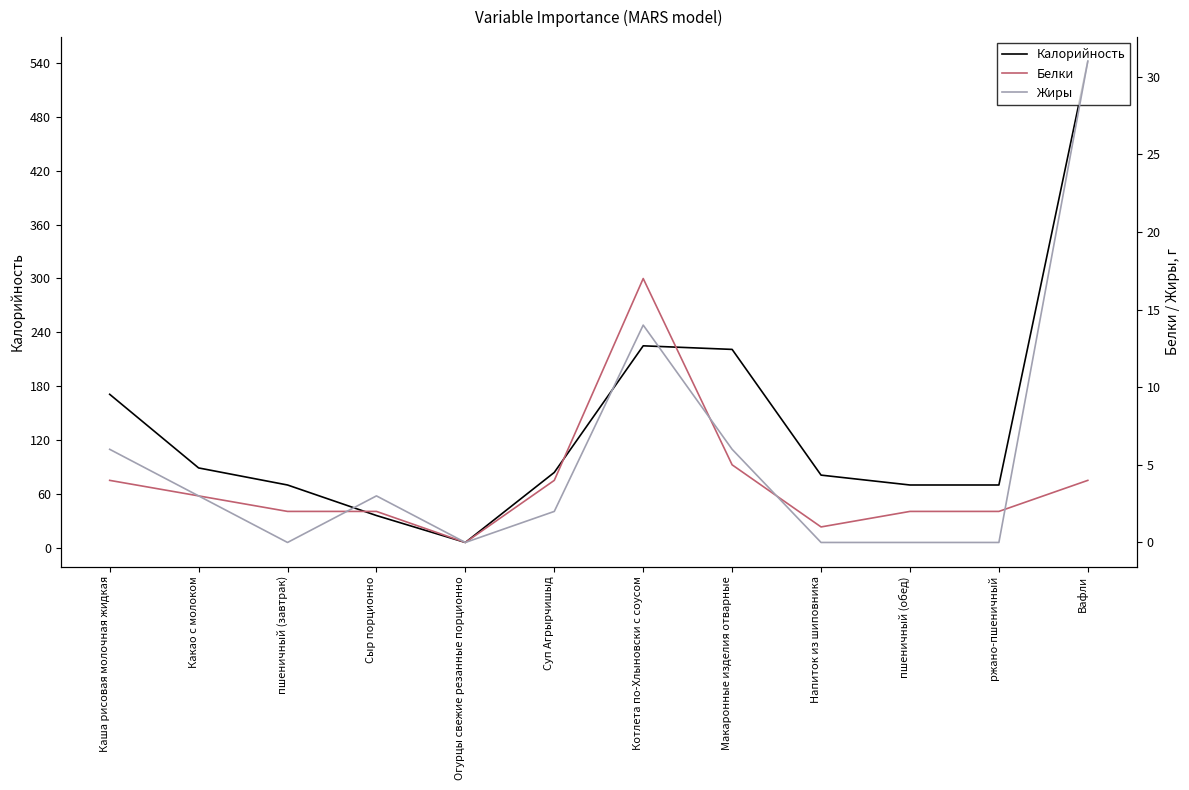

What is the total value across all series at Какао с молоком?

95